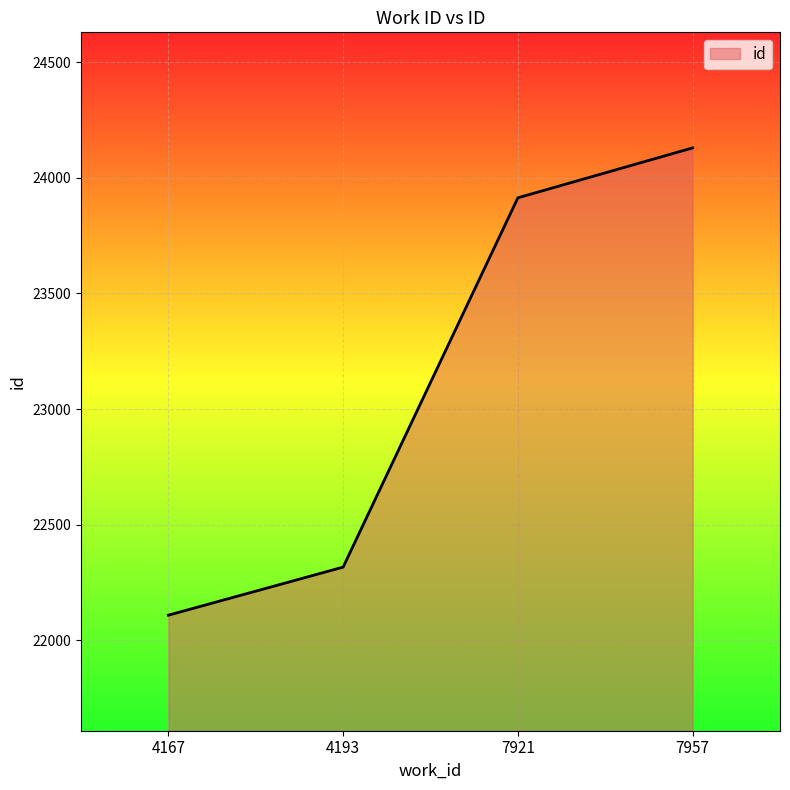

What is the approximate value at 4167, to the nearest 100?

22100